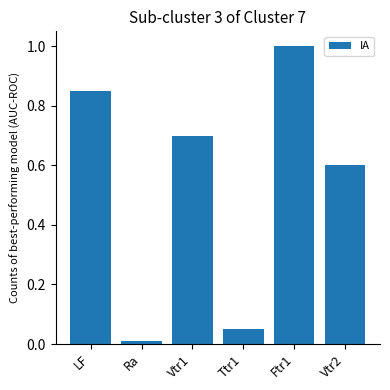

Which category has the lowest value across all series?

Ra